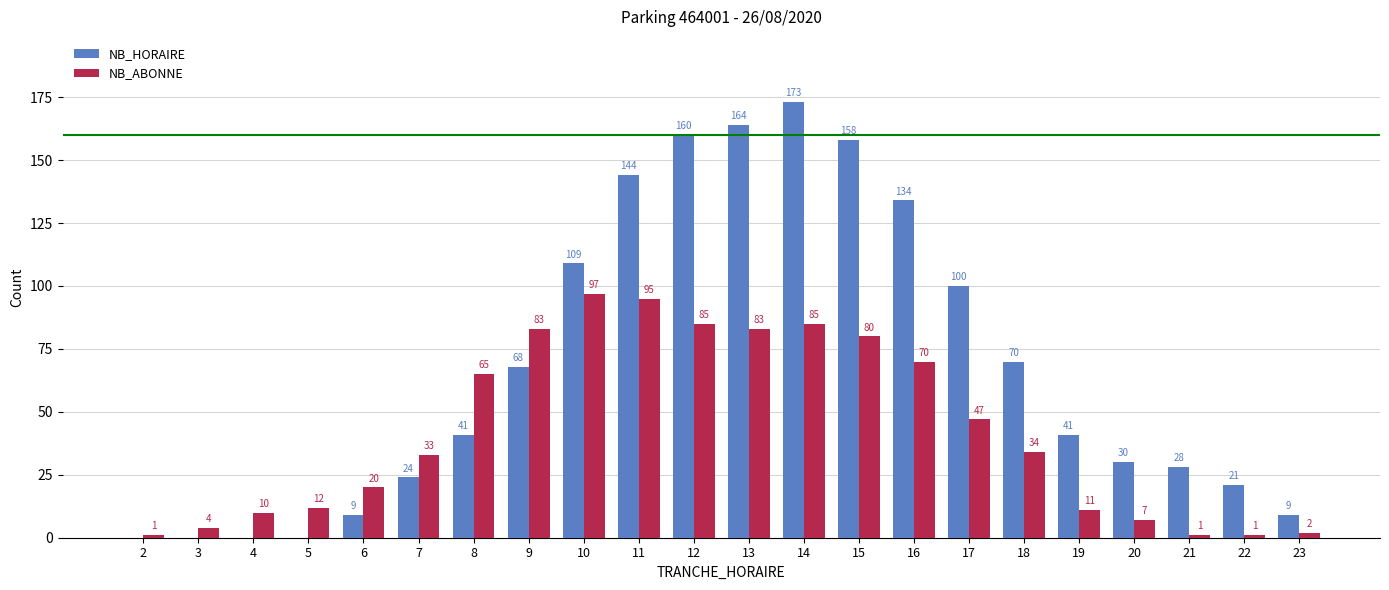

Which category has the highest value across all series?

14